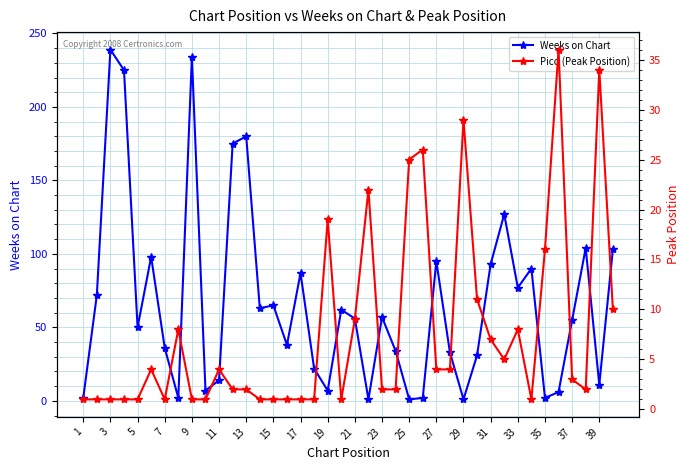

How many lines are shown in the chart?

2